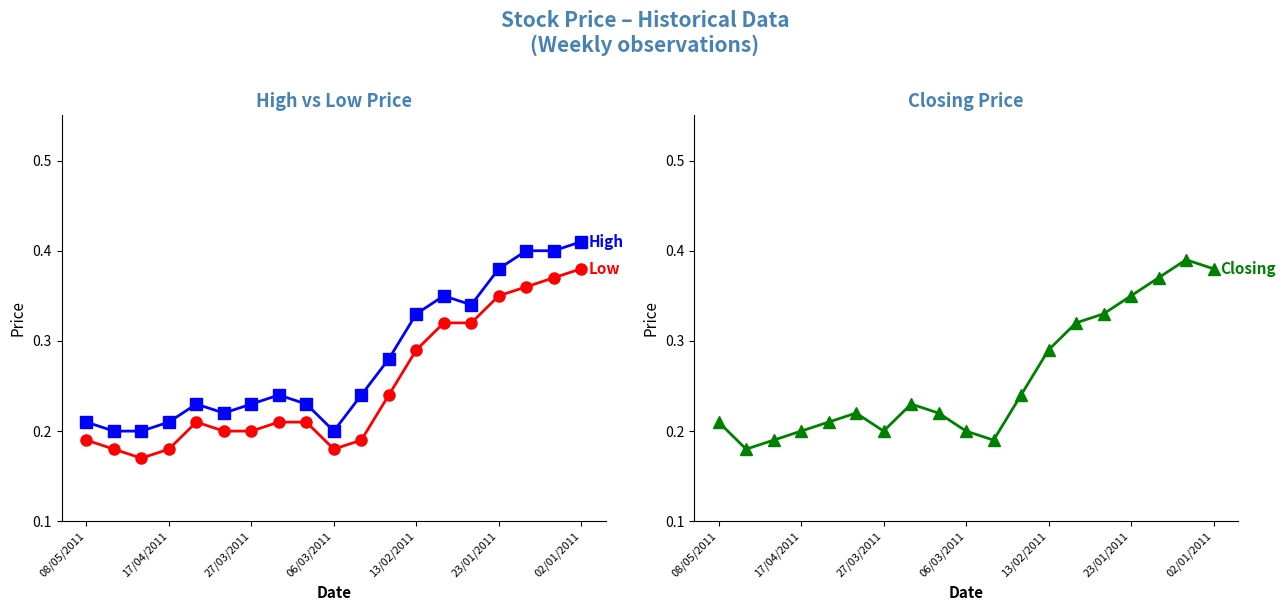

The value of High at 16 is 0.6. True or false?

False